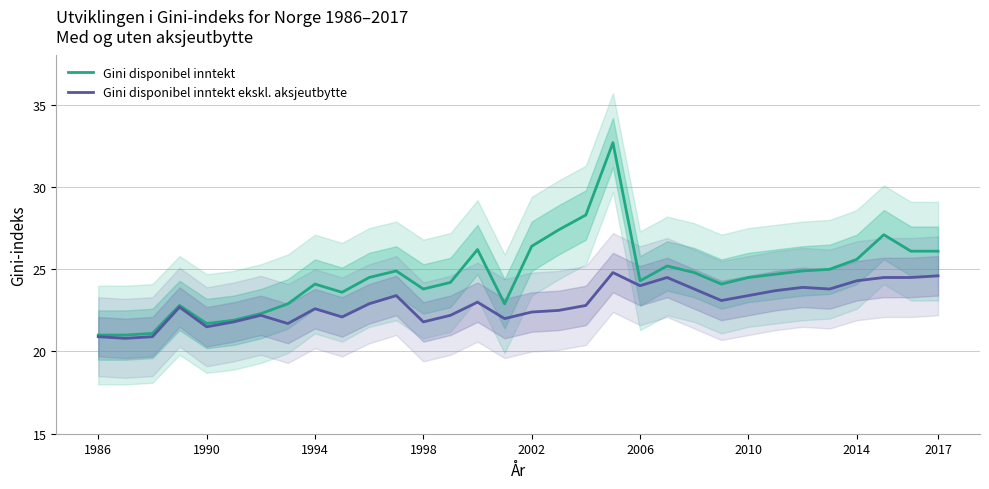

How many data points in Gini disponibel inntekt are less than 24?

11